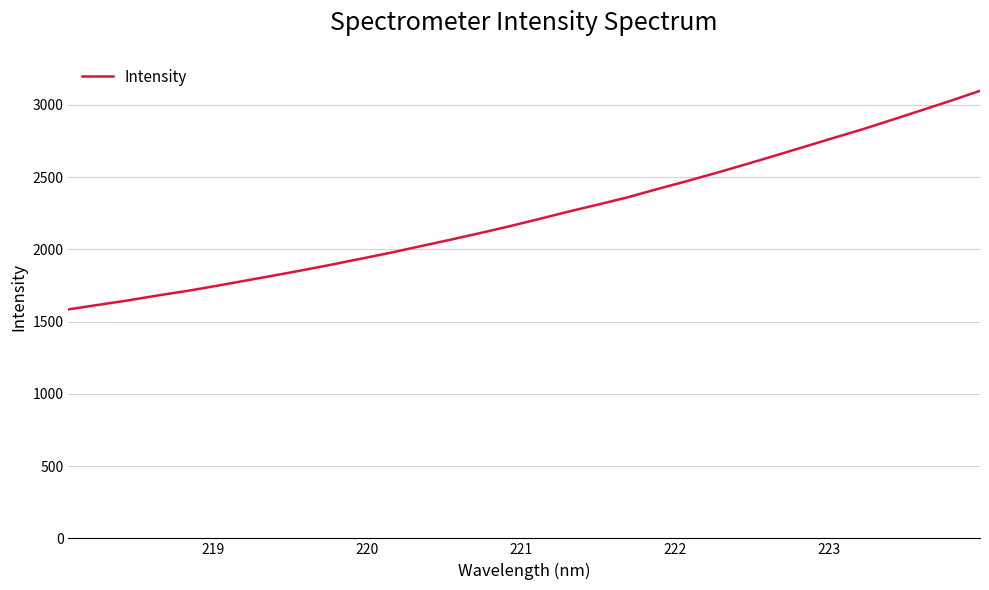

How many distinct data groups are displayed?

1